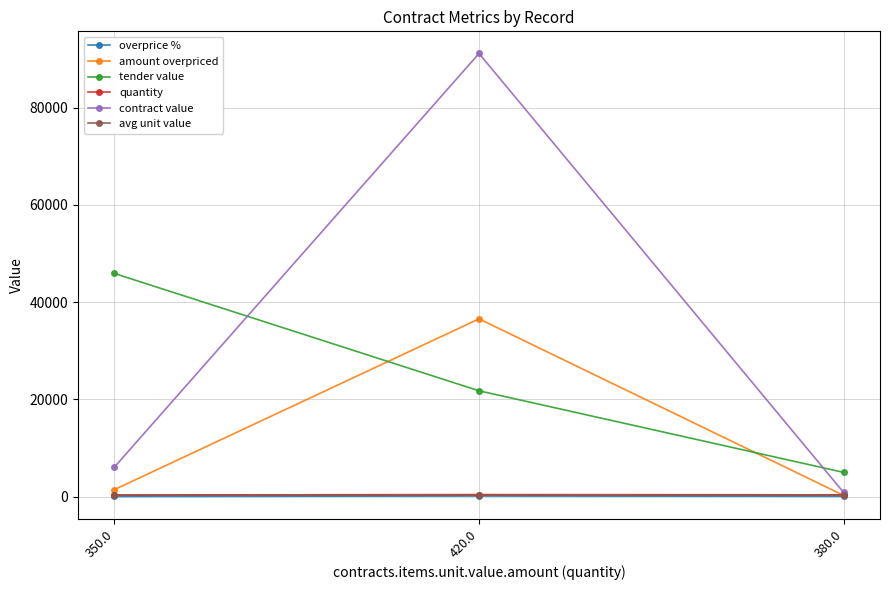

Is this an area chart (filled region under the line)?

No